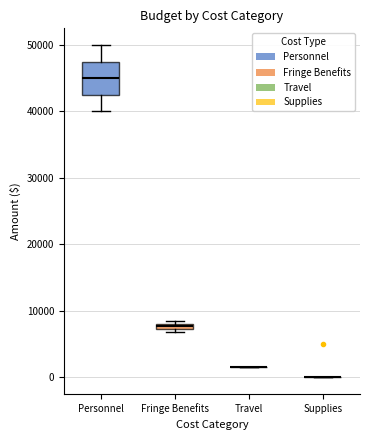

Comparing the boxes themselves (not the whiskers), which one is the tallest?

Personnel